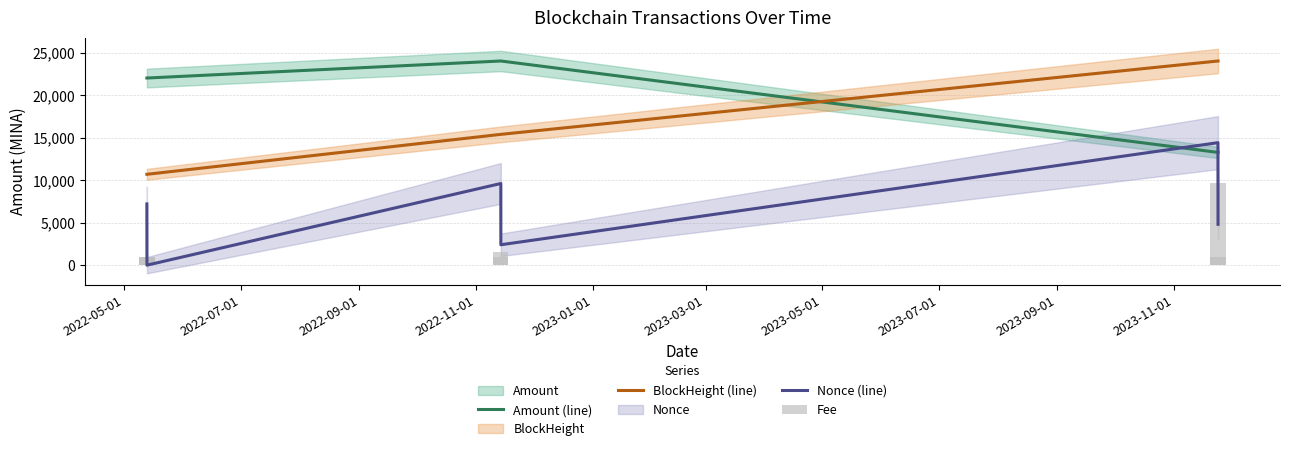

What is the difference between the second highest and minimum values in the Fee series?

576.1